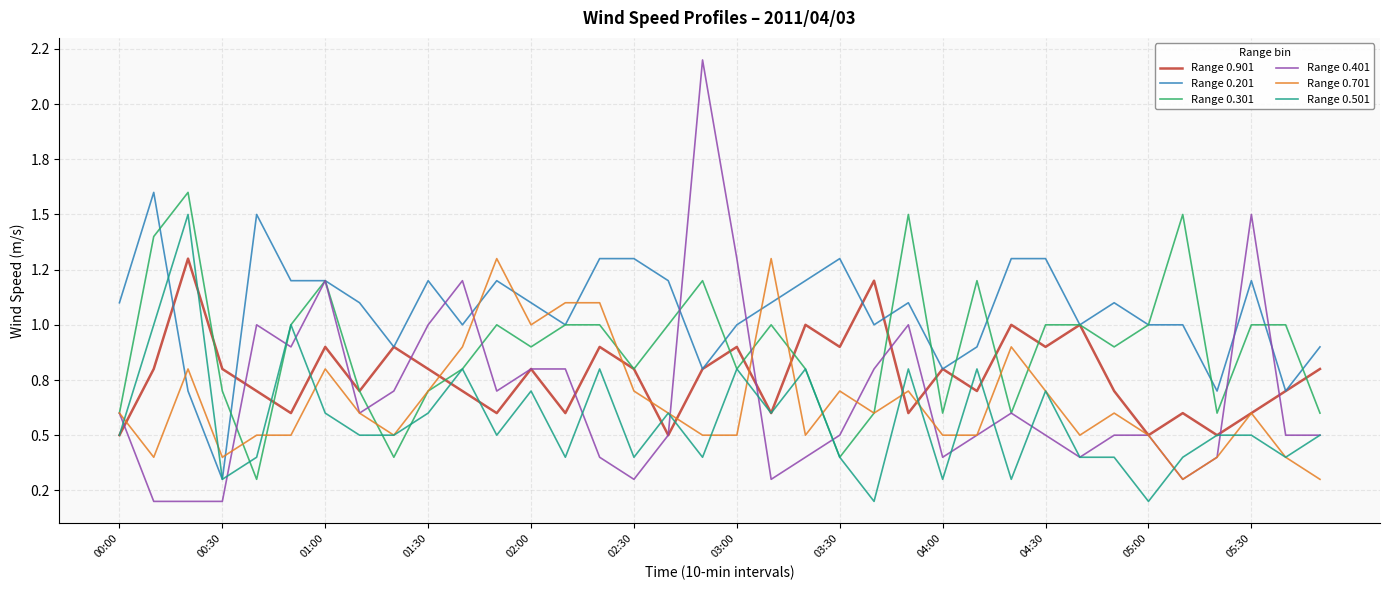

Is this an area chart (filled region under the line)?

No